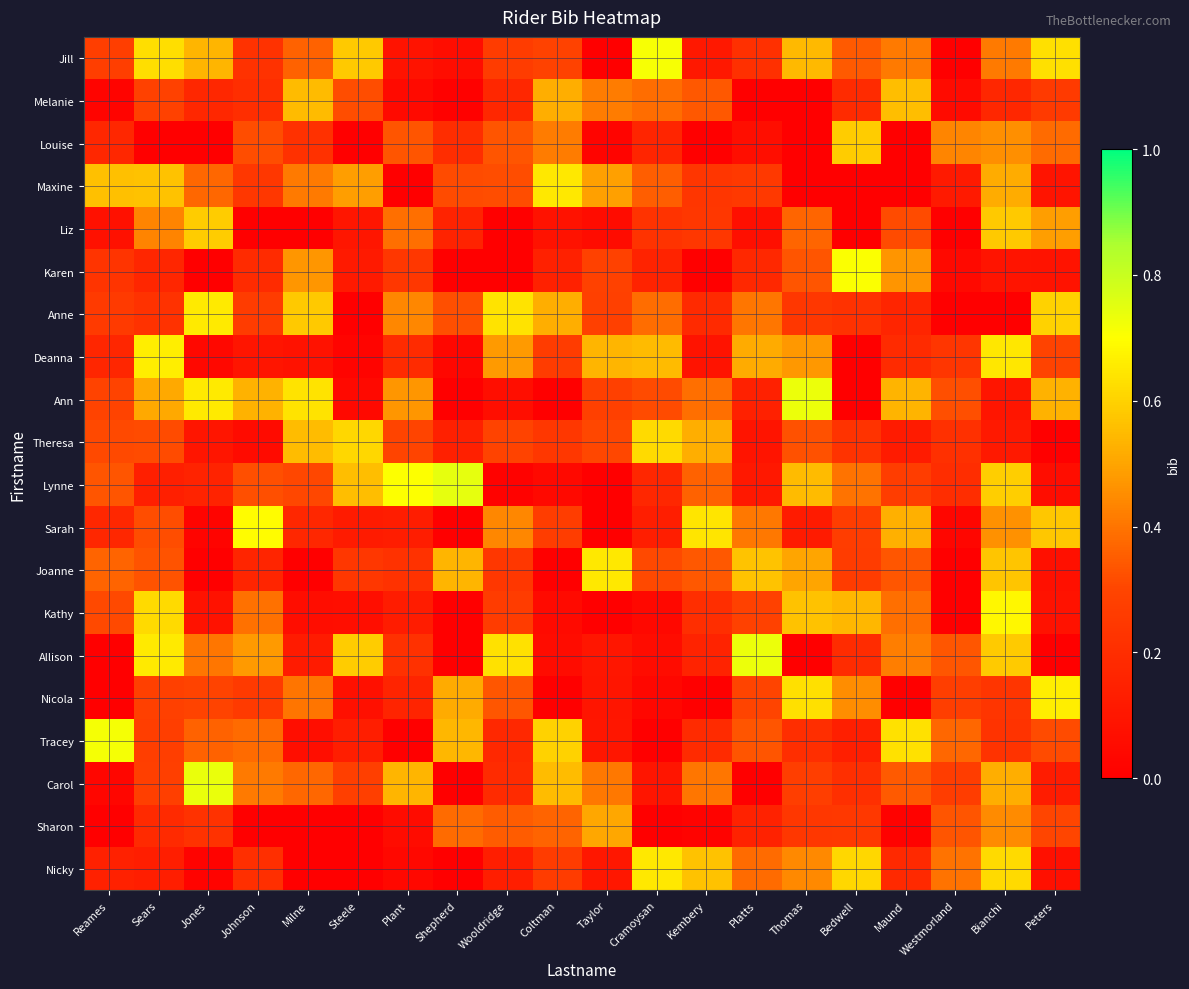

Which label corresponds to the largest value in the chart?

Shepherd